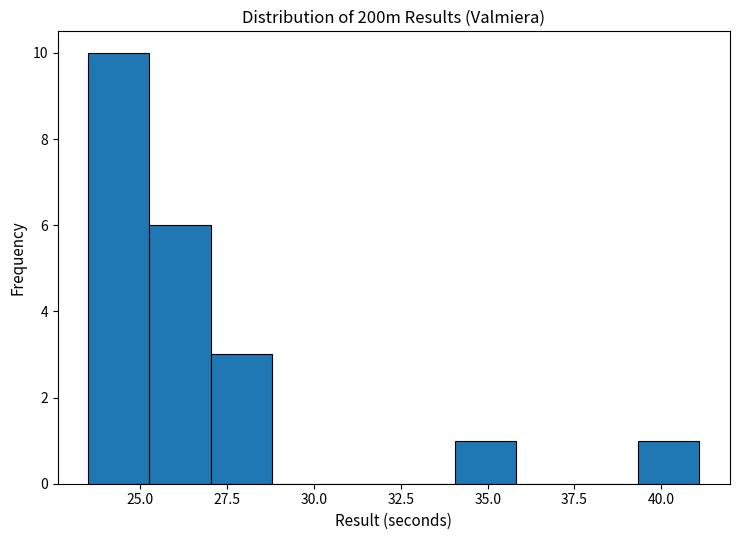

Around what value on the x-axis is the tallest bar? Give the approximate position of its centre, as read against the axis.

24.5